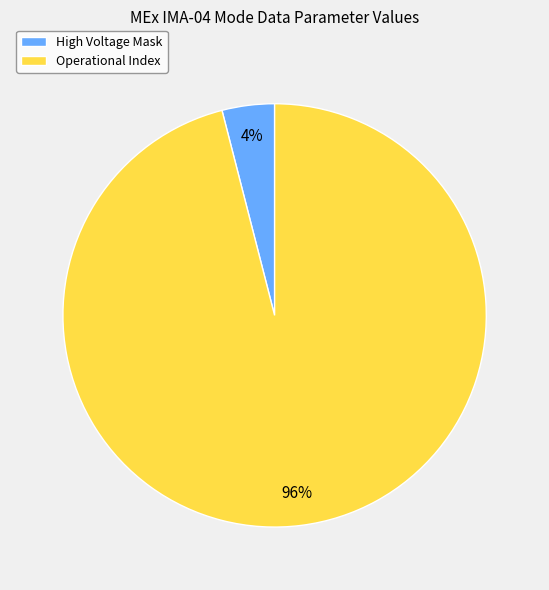

Which slice is the largest?

Operational Index